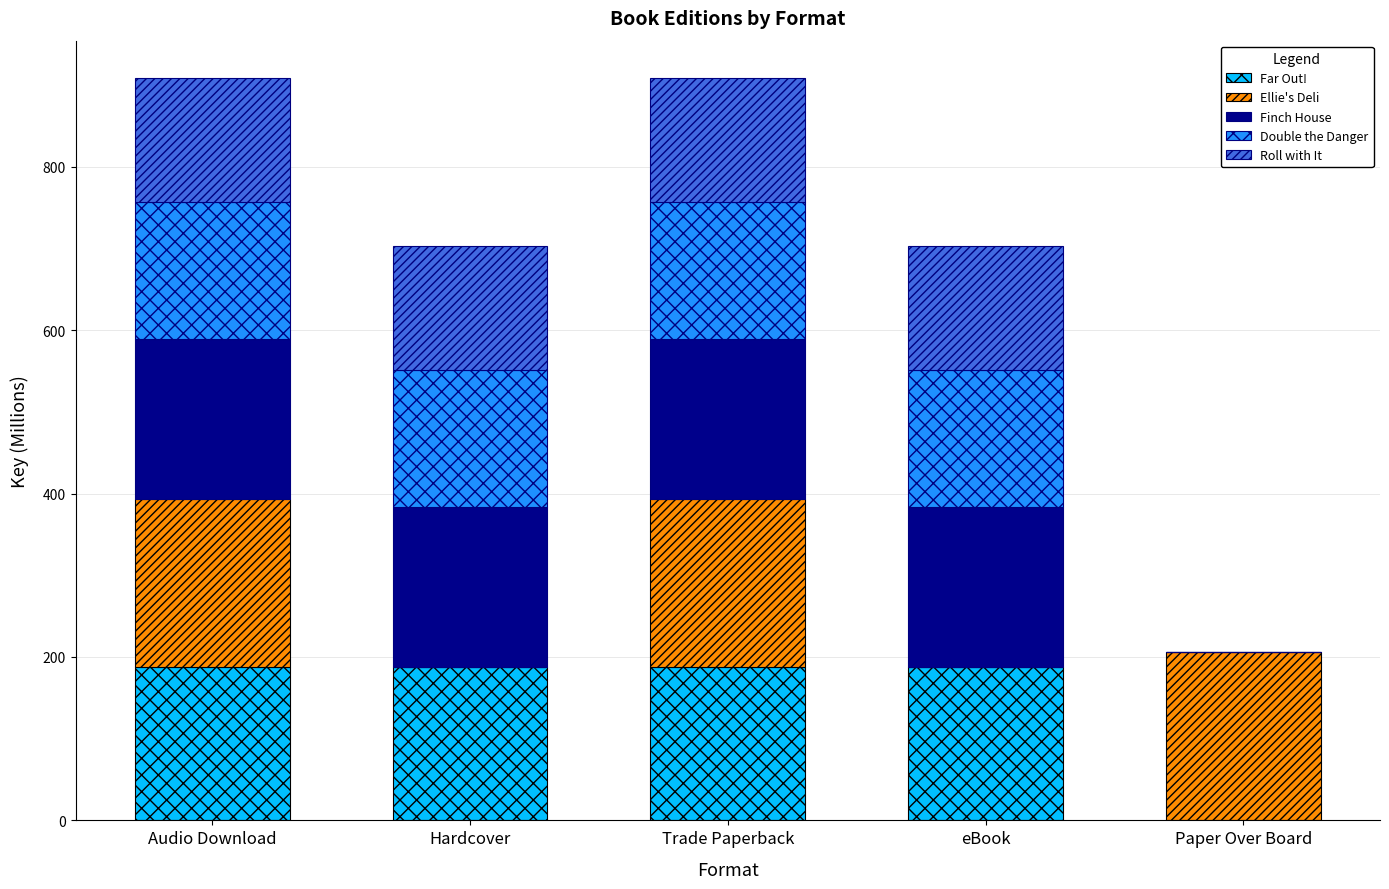

What is the total value across all series at Trade Paperback?

908.7